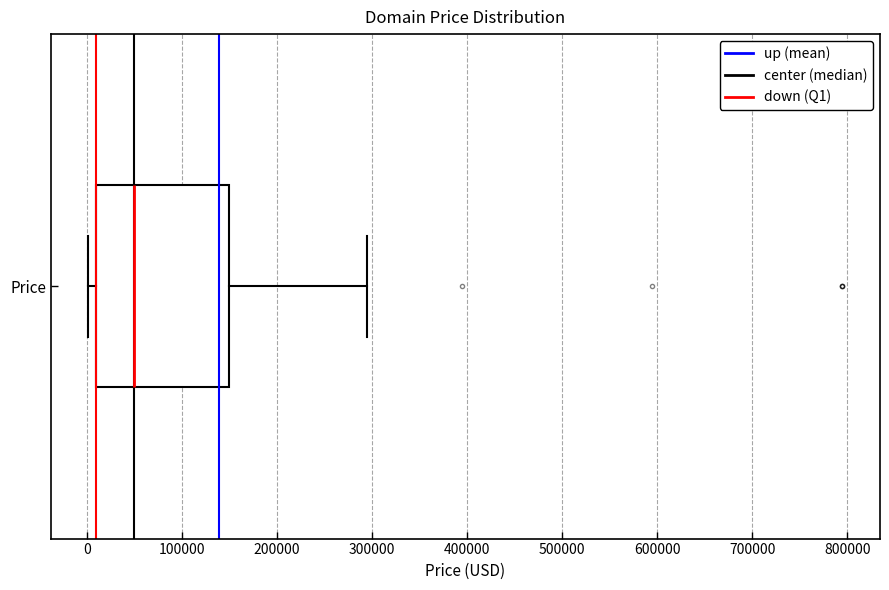

Where is the right edge of the box for Price on the x-axis? The values are not printed on the chart, so give them approximately, as read against the axis.

150000